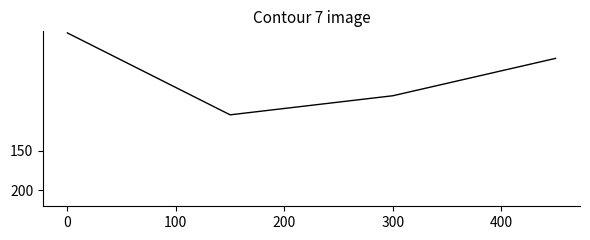

What is the minimum value shown in the chart?

2